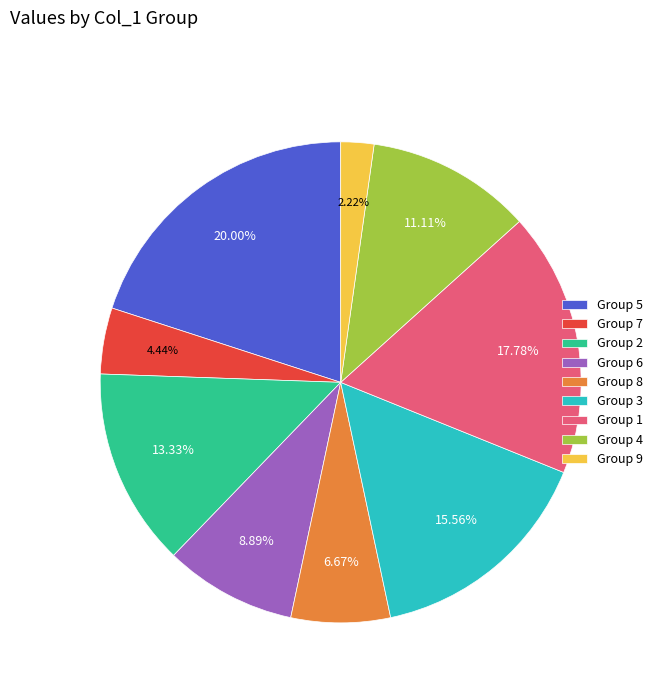

Is the sum of Group 3 and Group 6 greater than half?

No